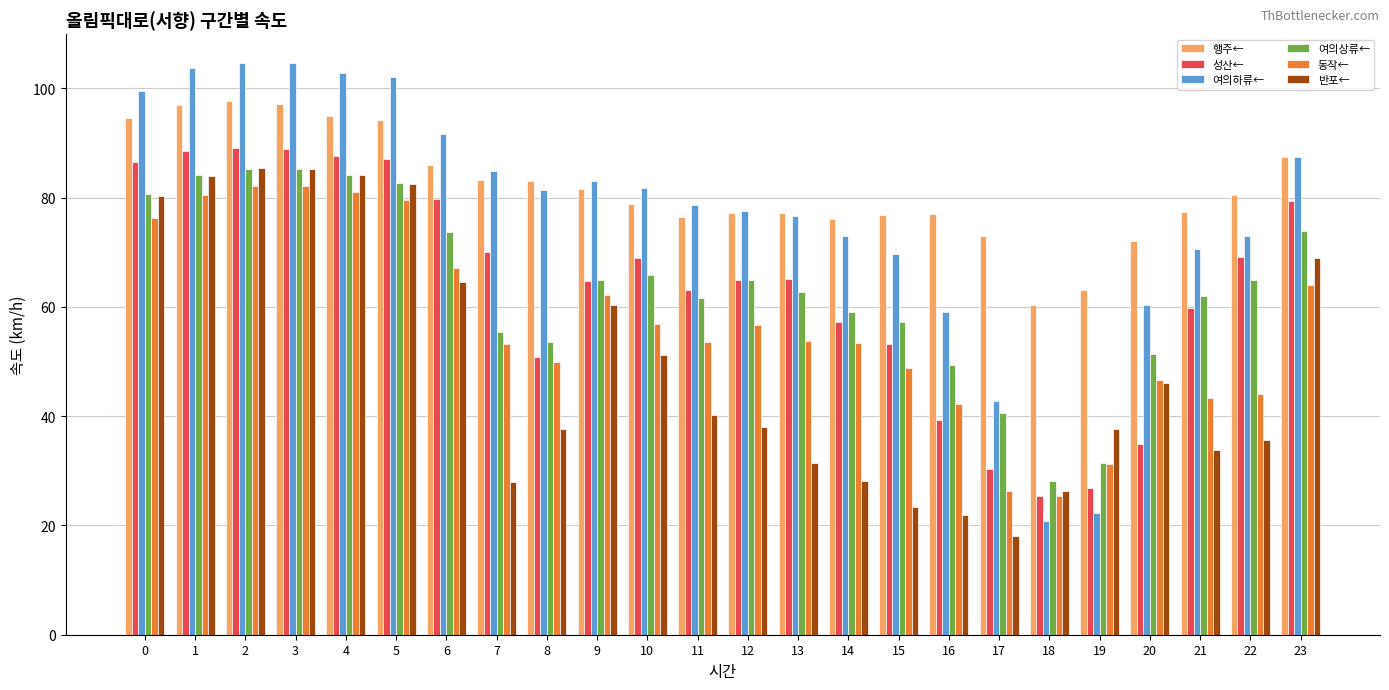

How many series are shown in this chart?

6